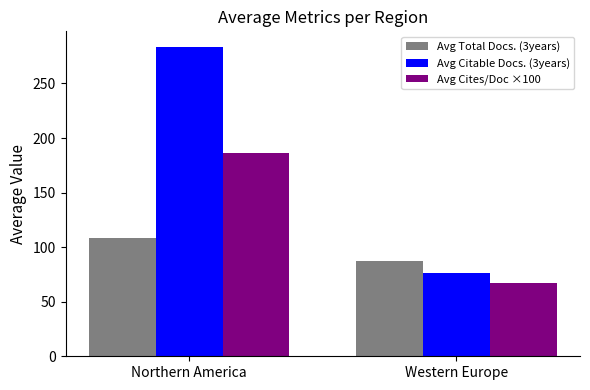

Rank the categories by Avg Total Docs. (3years) value from lowest to highest.

Western Europe, Northern America